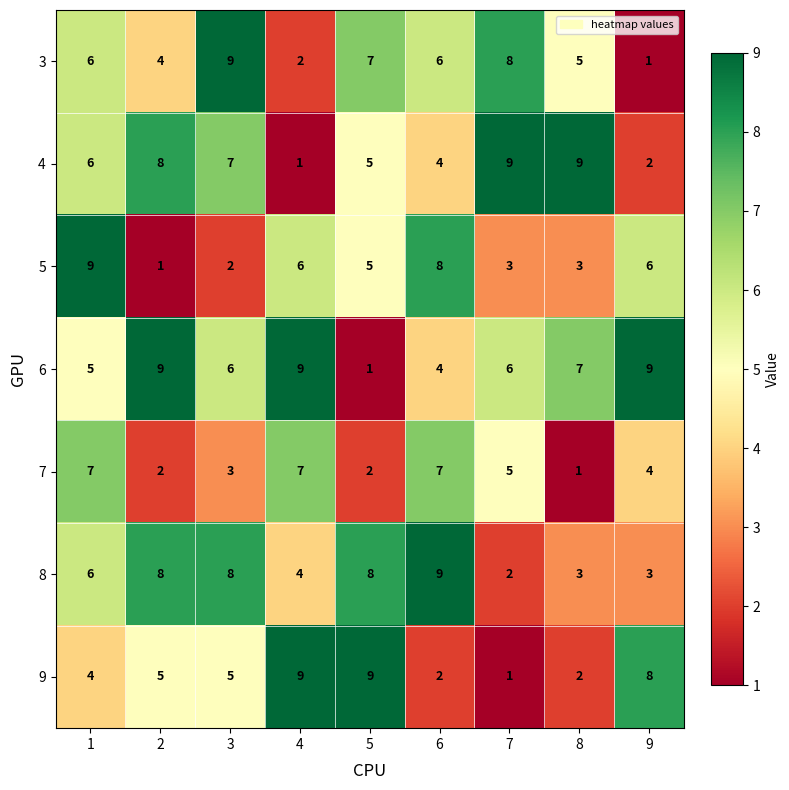

How many 4 values are between 4 and 8?

5